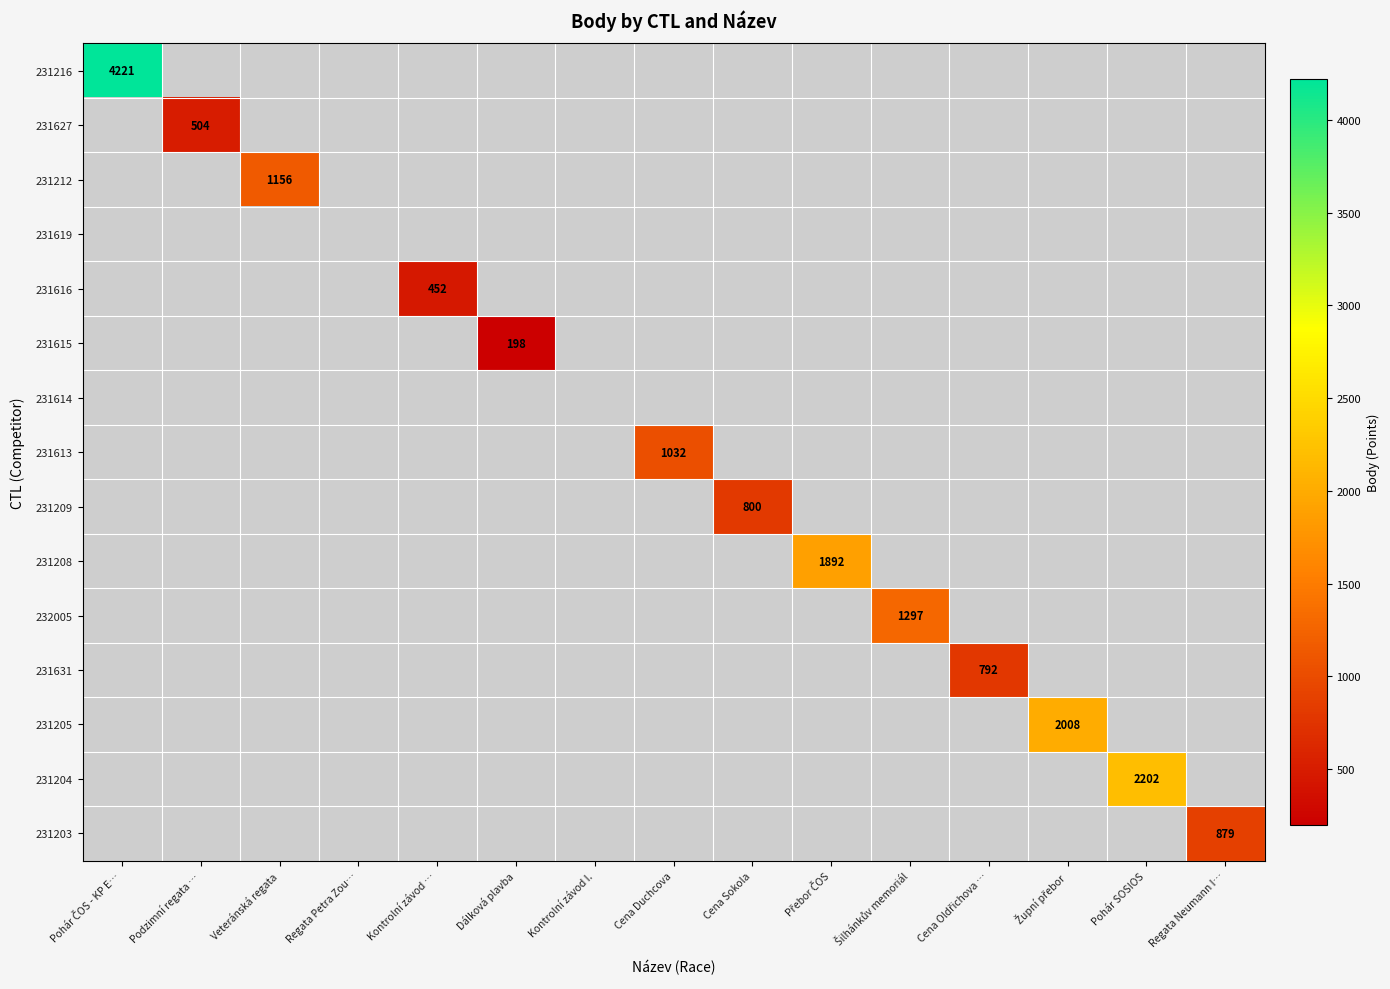

At how many categories does at least one series exceed 1980?

3